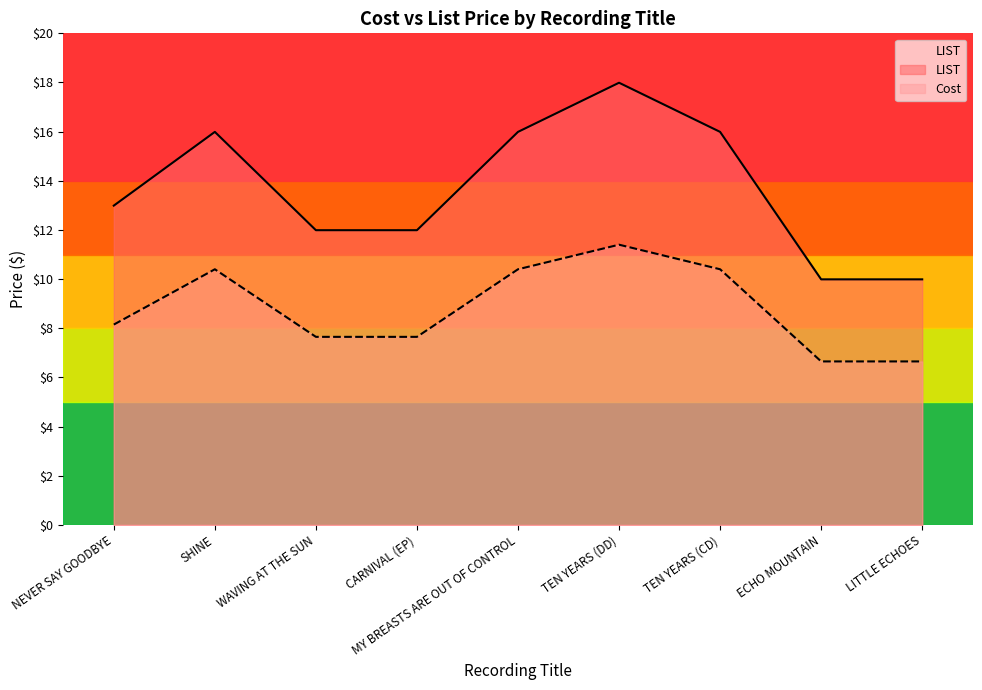

The Cost series shows 10.4 at SHINE. True or false?

True